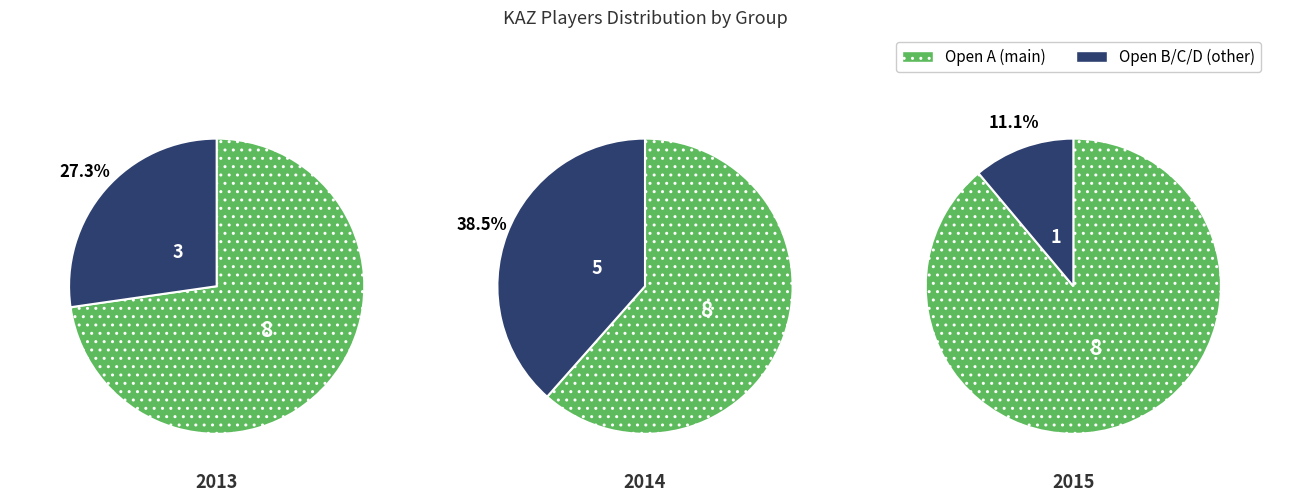

Do Open D and Open A together represent more than half of the pie?

Yes